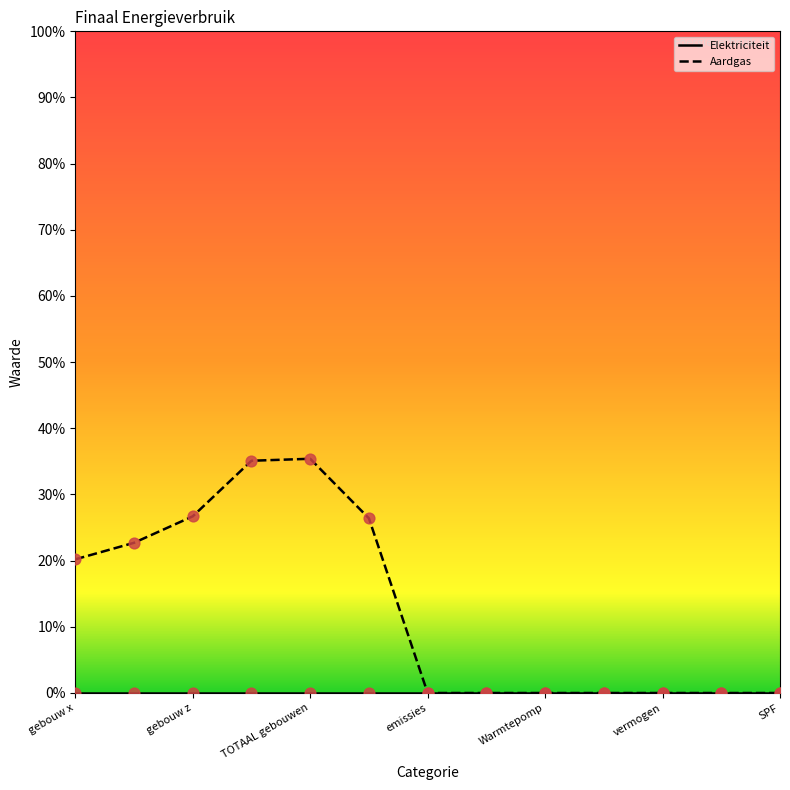

Which series has the largest total across all categories?

Aardgas